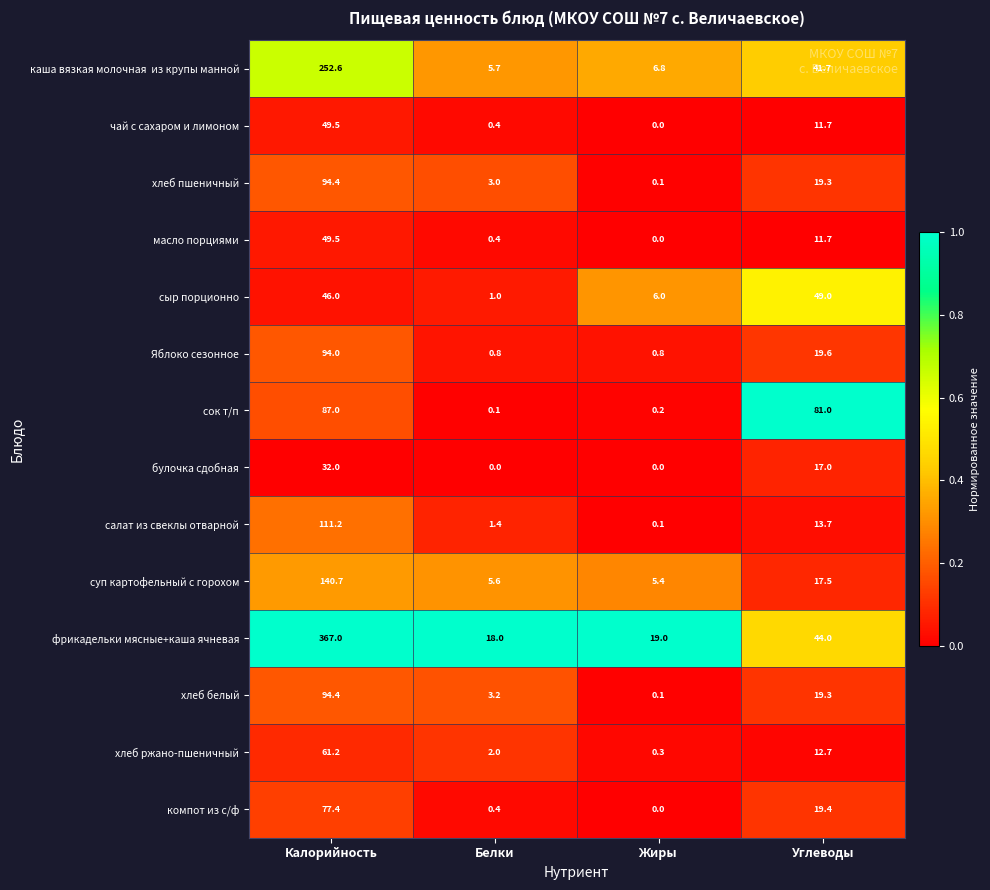

How many data points does each series have?

4